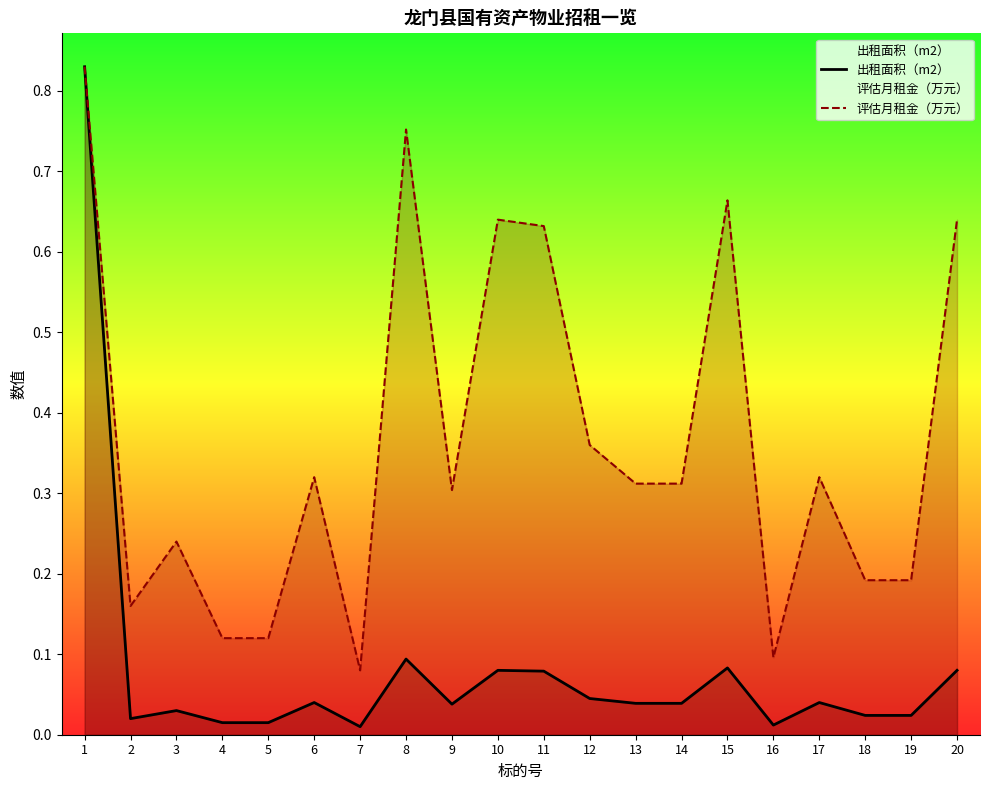

Does the chart display data point markers on the line(s)?

No